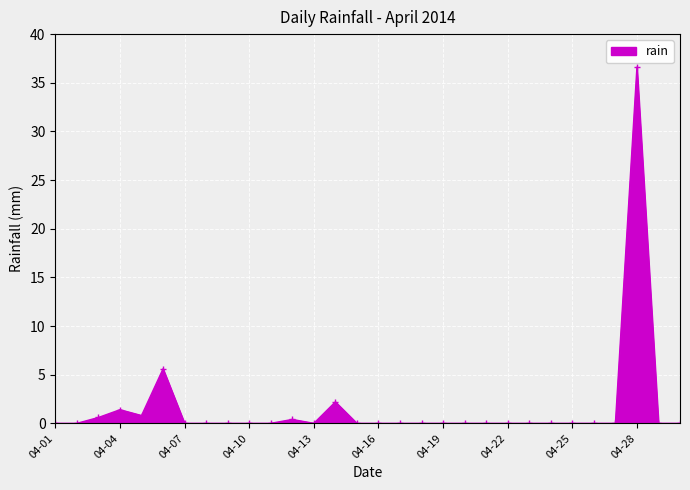

Reading left to right, list all the values displayed in this chart.

0.0	0.0	0.6	1.4	0.8	5.6	0.0	0.0	0.0	0.0	0.0	0.4	0.0	2.2	0.0	0.0	0.0	0.0	0.0	0.0	0.0	0.0	0.0	0.0	0.0	0.0	0.0	36.6	0.0	0.0